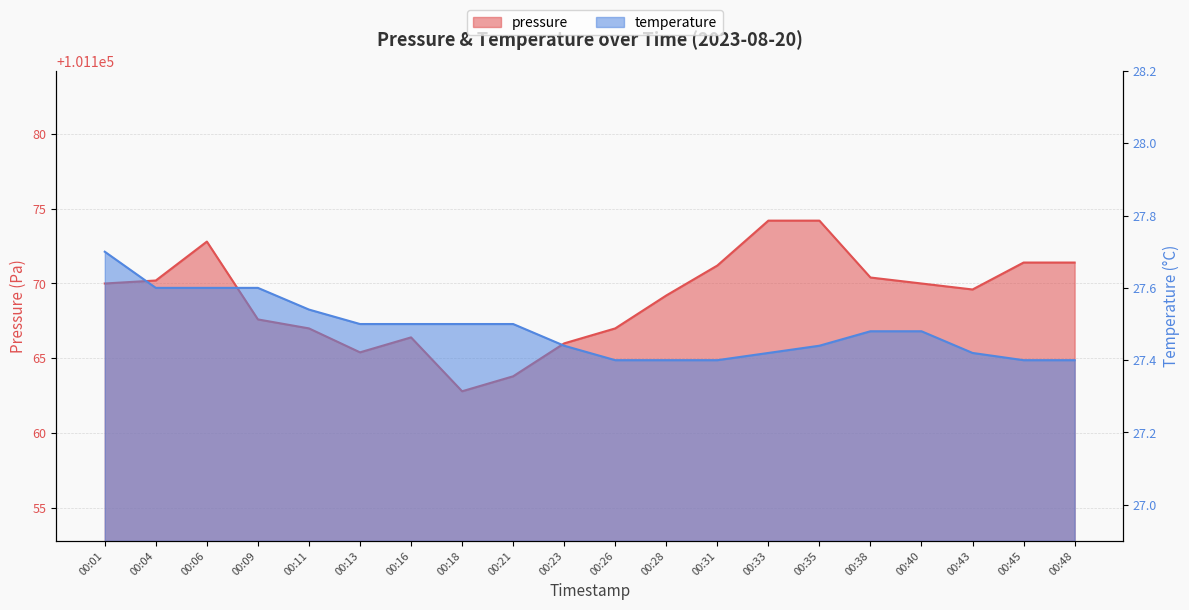

Read the temperature value at 00:35.

27.4